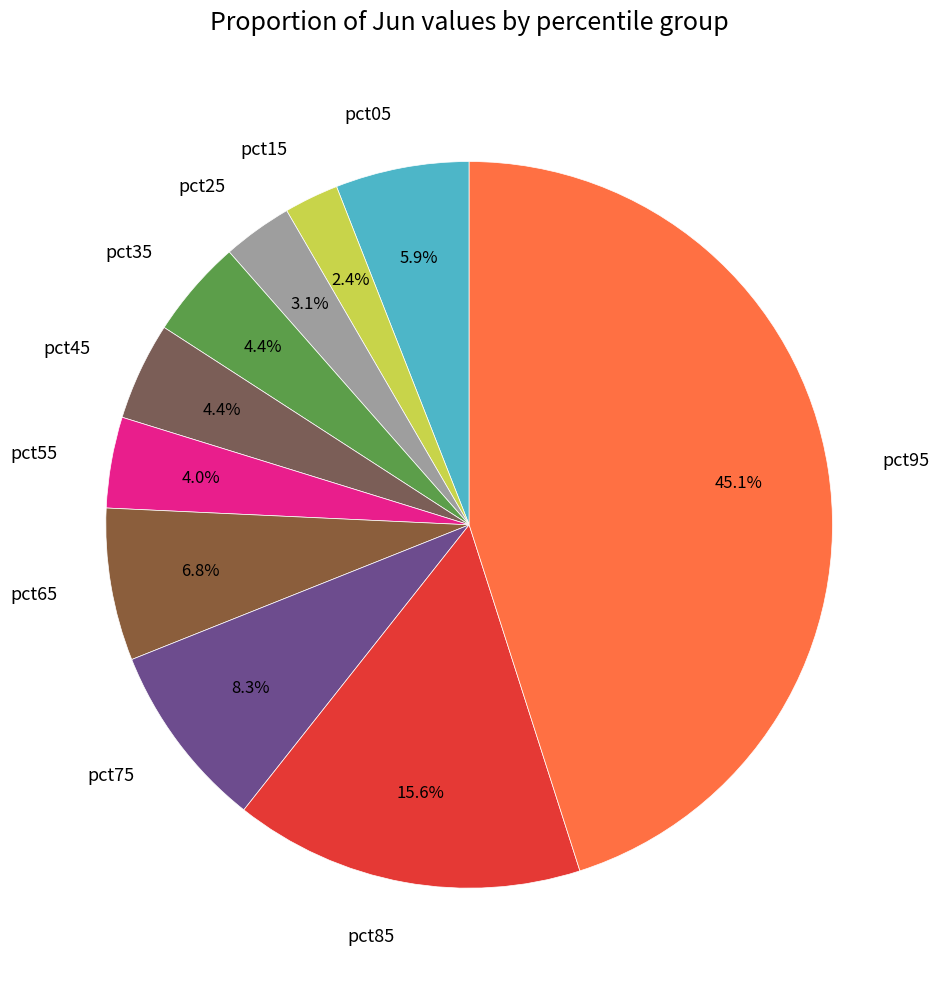

How many slices are in this pie chart?

10